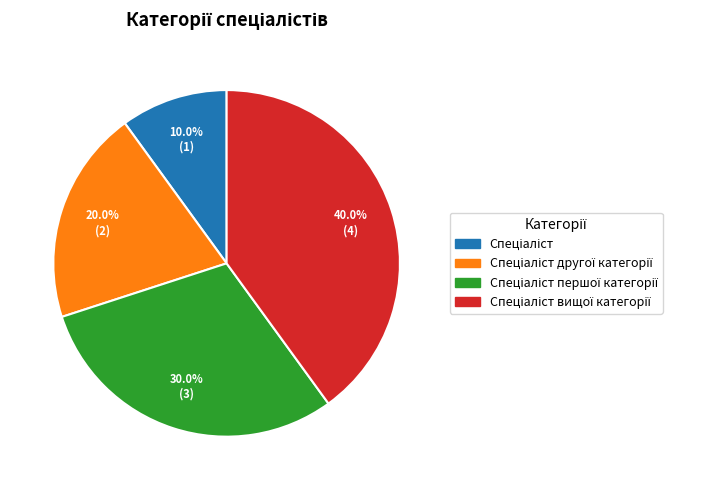

Count the number of slices in the pie.

4